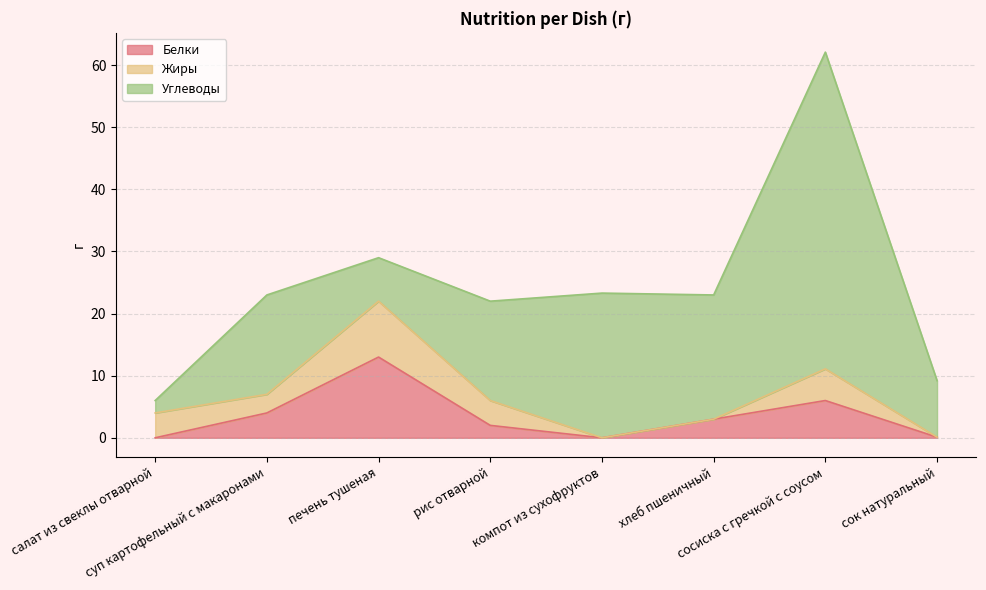

Between which two adjacent categories do Углеводы and Белки first intersect?

суп картофельный с макаронами and печень тушеная